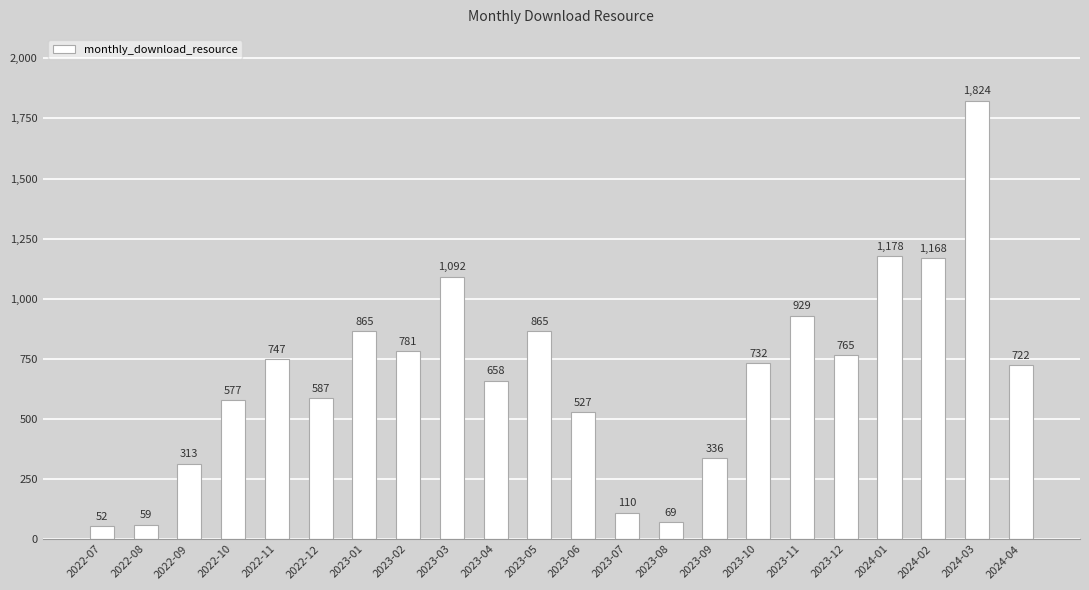

Is it true that the value at 2023-02 is 248?

False